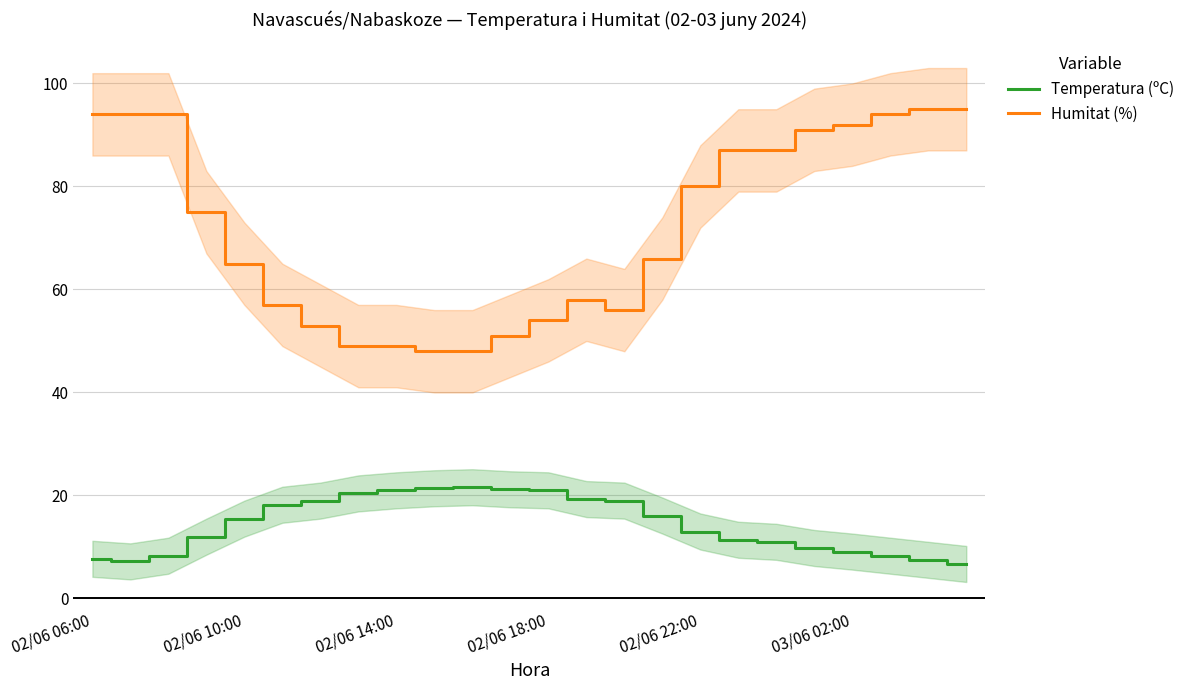

How many distinct data groups are displayed?

2